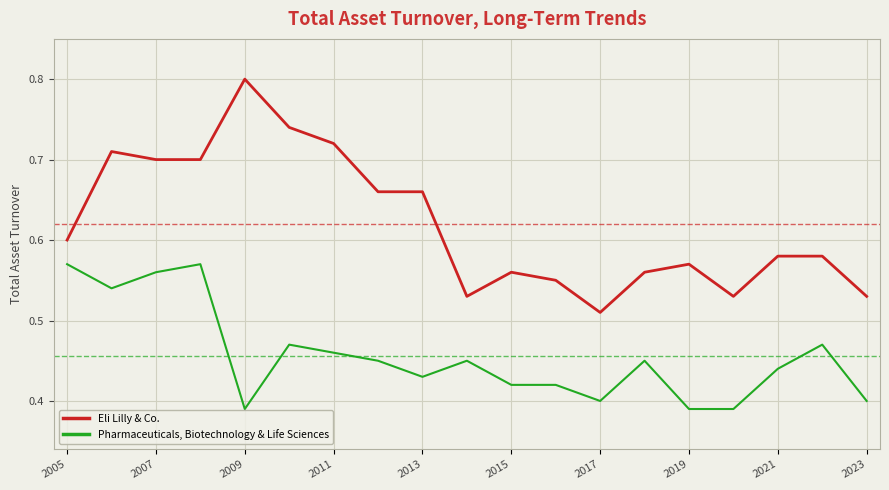

What is the difference between the maximum and minimum values in the Eli Lilly & Co. series?

0.3